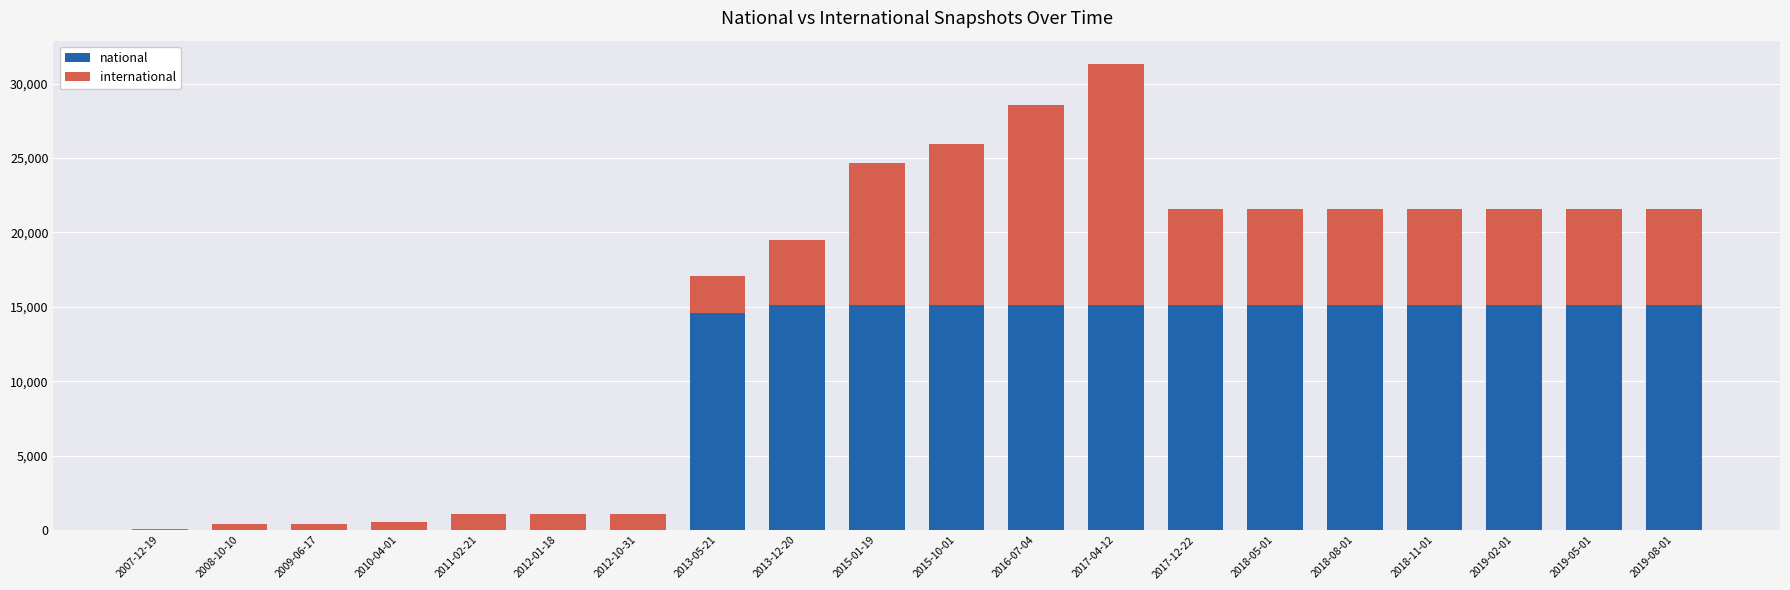

What is the total value across all series at 2011-02-21?

1075